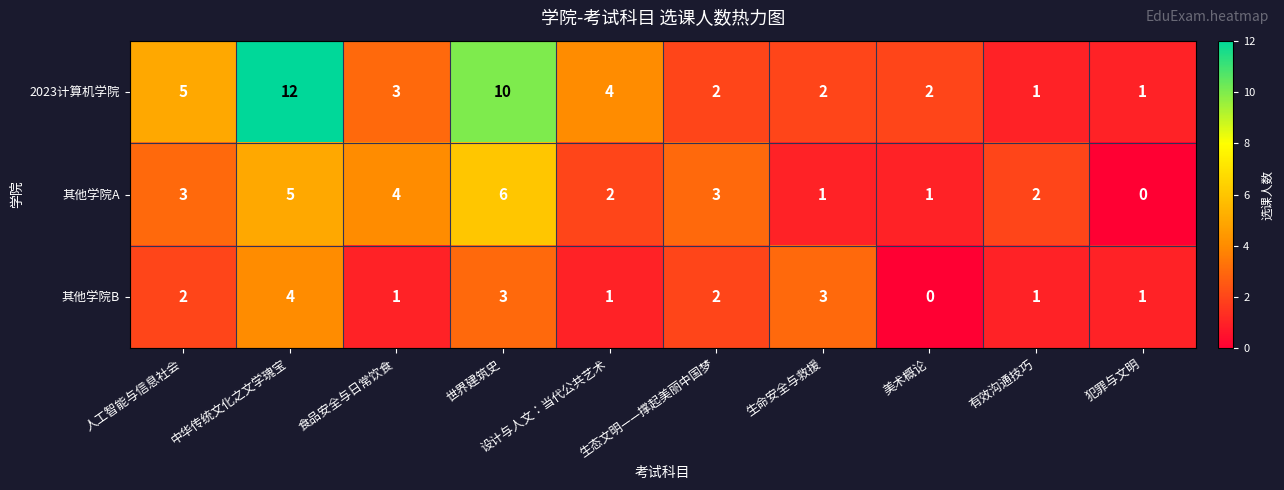

What is the total value across all series at 食品安全与日常饮食?

8